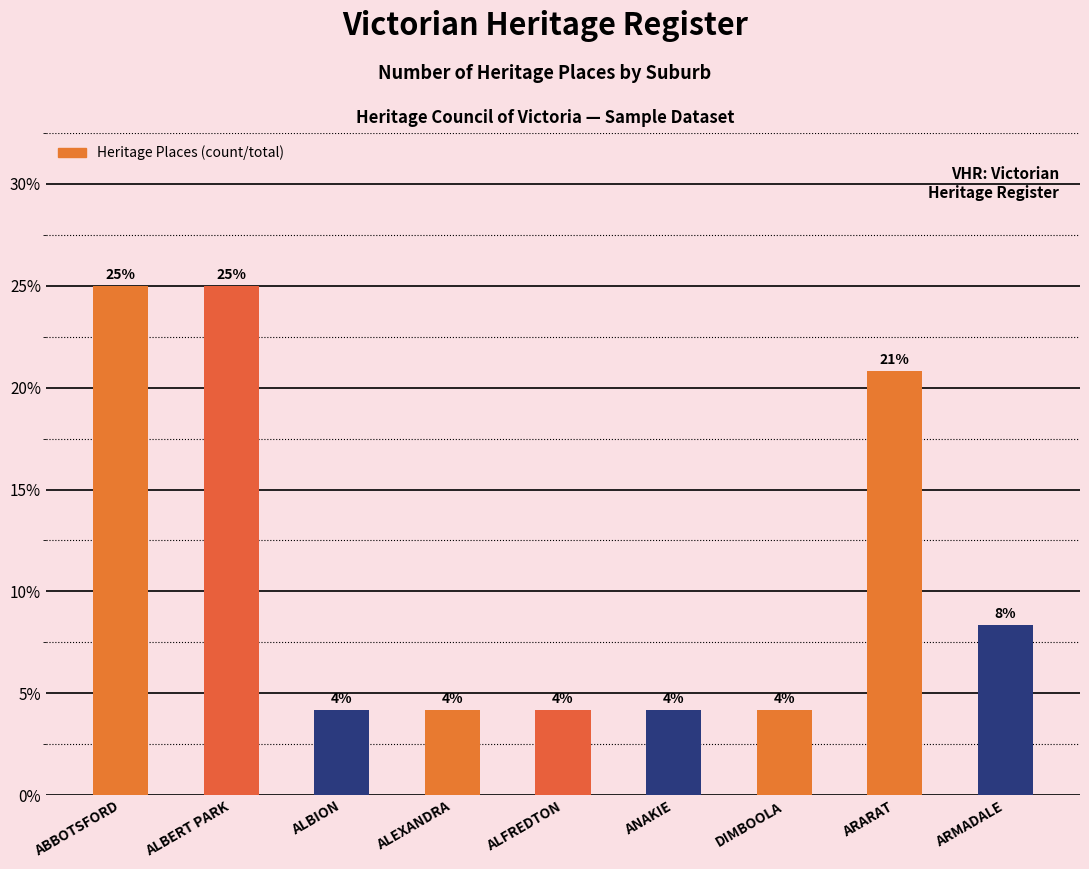

Does the chart contain any negative values?

No